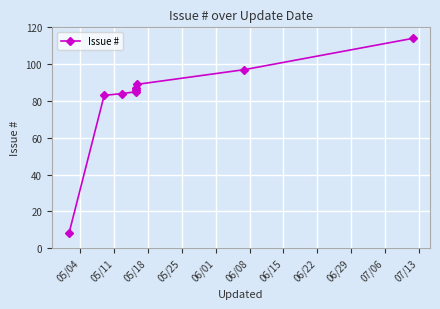

What is the average value?

81